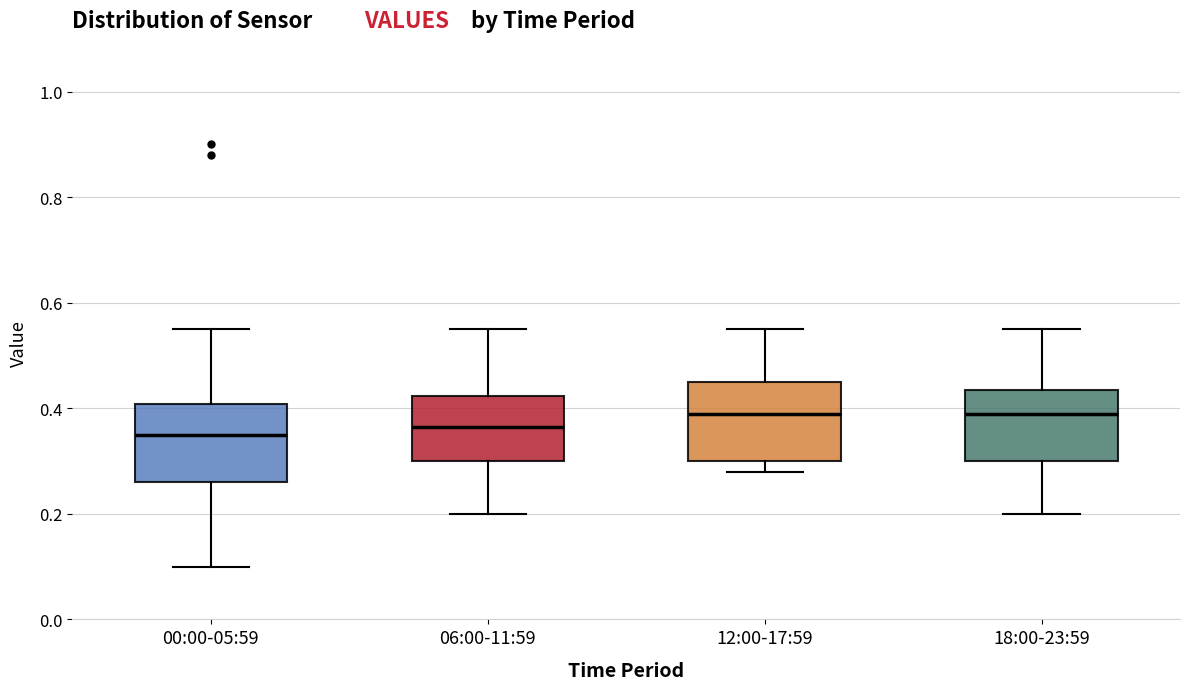

Where is the lower edge of the box for 06:00-11:59 on the y-axis? The values are not printed on the chart, so give them approximately, as read against the axis.

0.30